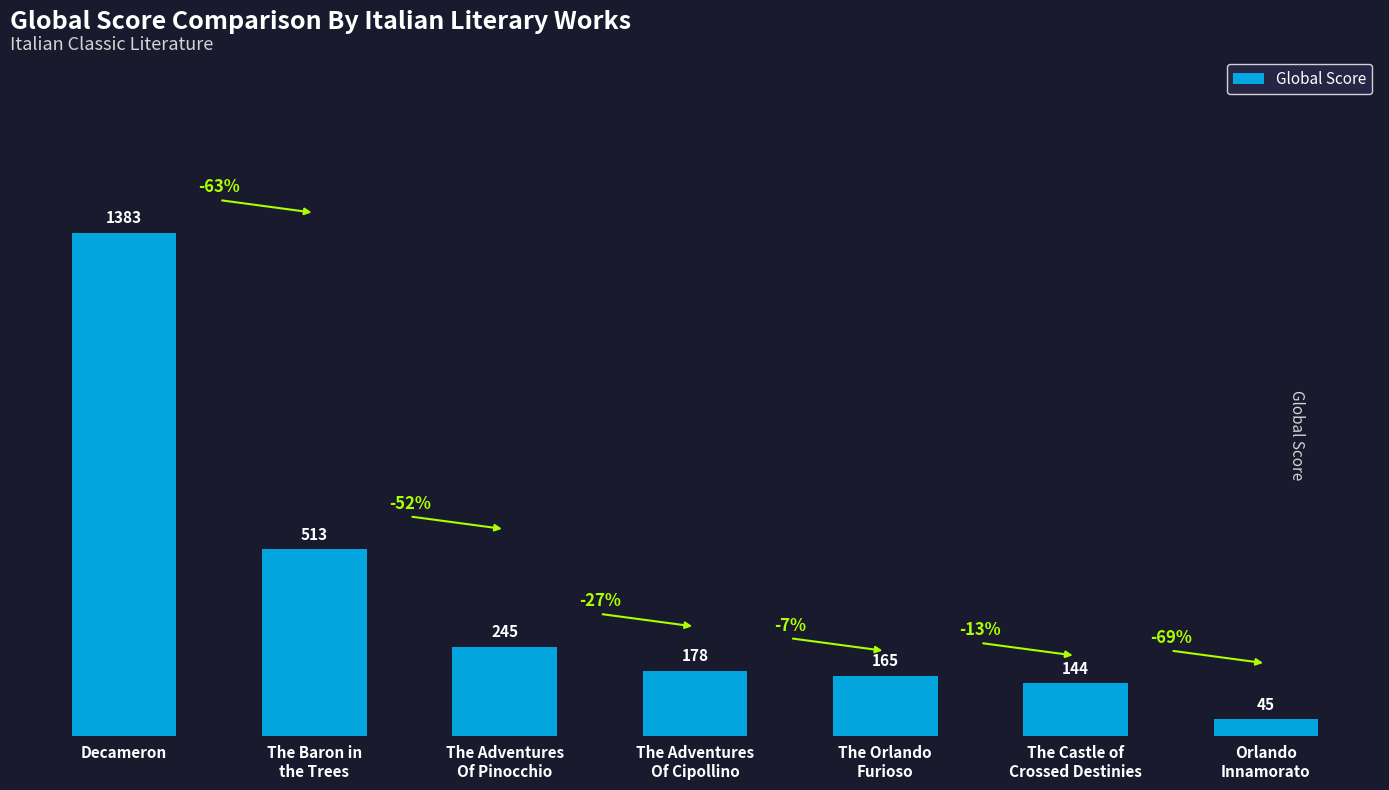

Where is the data nearest to the value 714?

The Baron in
the Trees